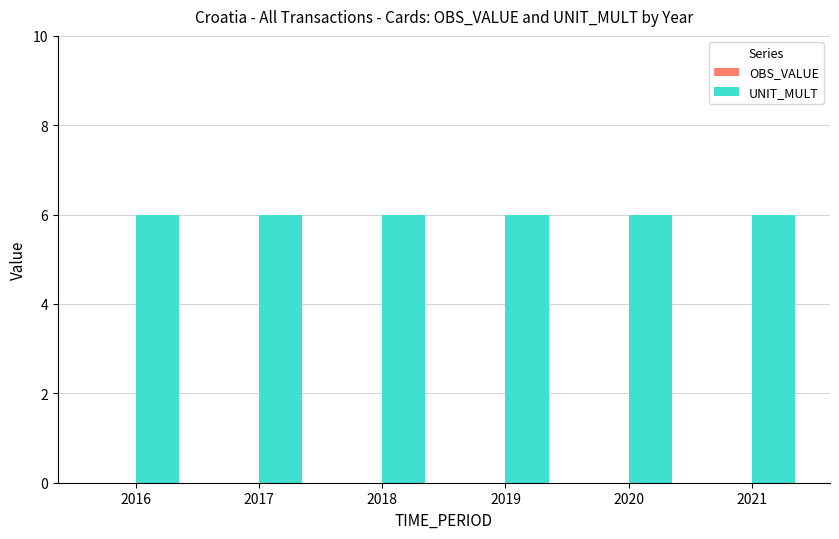

The UNIT_MULT series shows 6 at 2016. True or false?

True